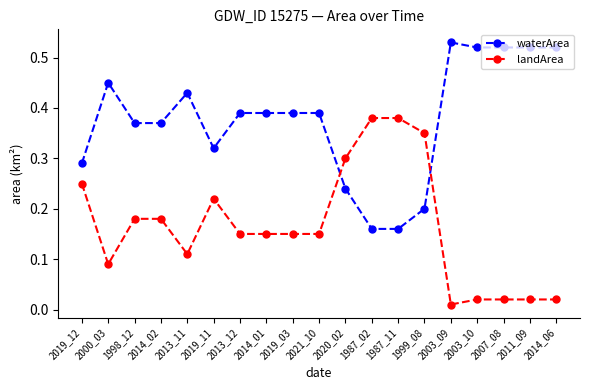

At how many categories does at least one series exceed 0?

19